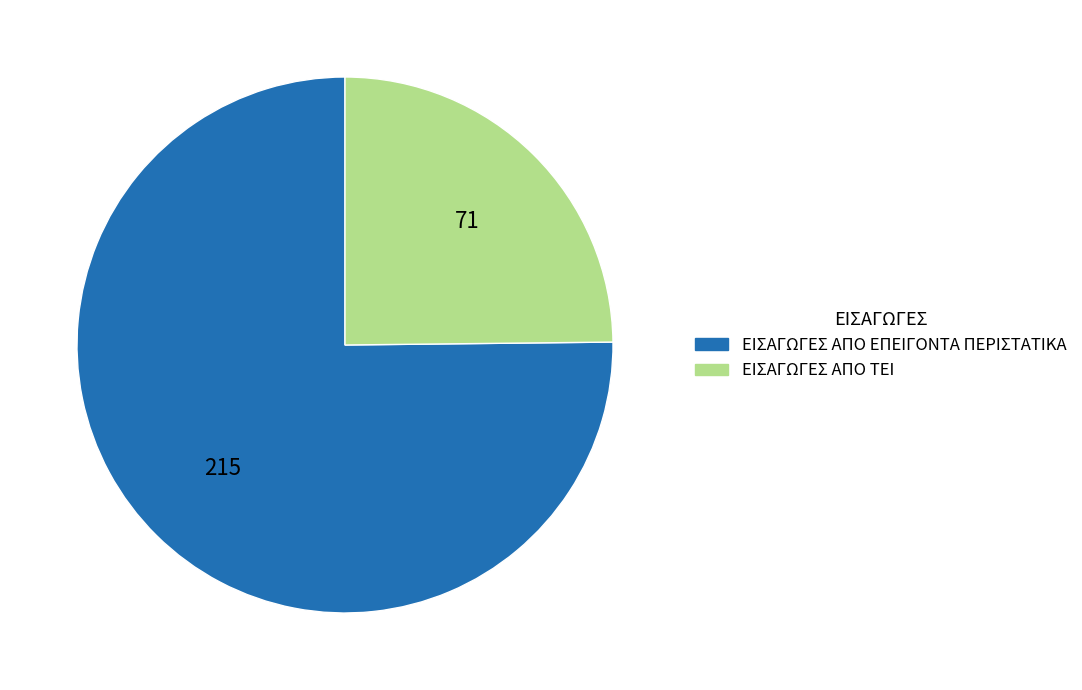

Rank the categories by value from lowest to highest.

ΕΙΣΑΓΩΓΕΣ ΑΠΟ ΤΕΙ, ΕΙΣΑΓΩΓΕΣ ΑΠΟ ΕΠΕΙΓΟΝΤΑ ΠΕΡΙΣΤΑΤΙΚΑ